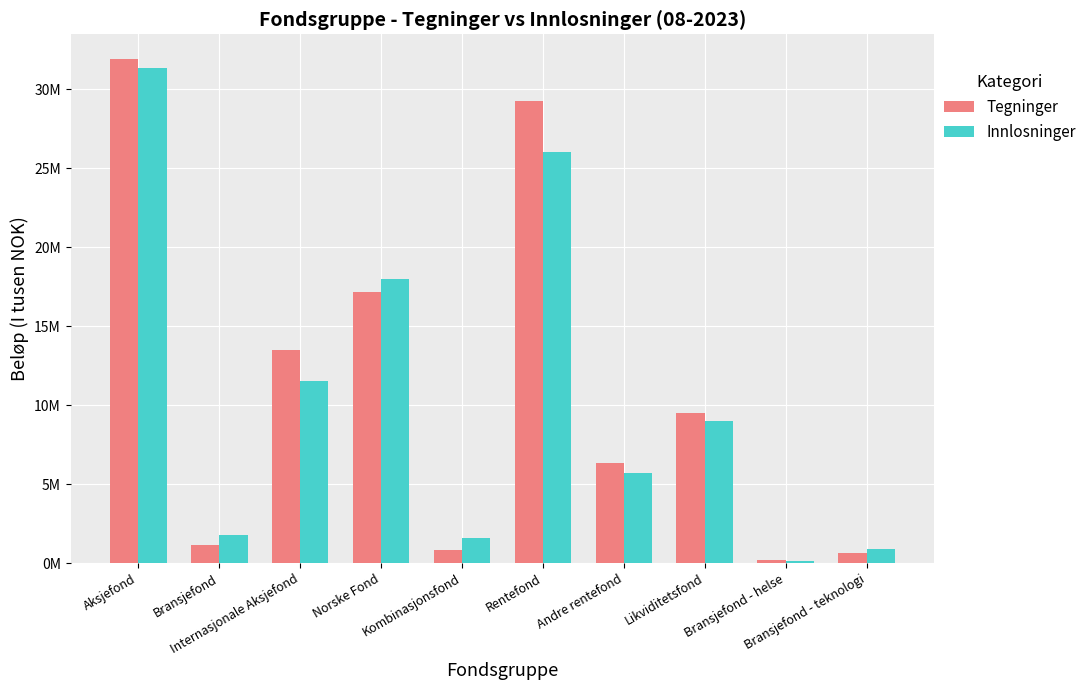

Reading left to right, list all the values displayed in this chart.

Tegninger: 31901100.8	1155661.6	13487096.9	17172923.5	804532.7	29255642.8	6370640.0	9525293.3	220920.0	652304.0
Innlosninger: 31388097.9	1756207.9	11564330.6	17997096.7	1606625.9	26049045.1	5718524.0	9001301.9	107466.0	912709.0